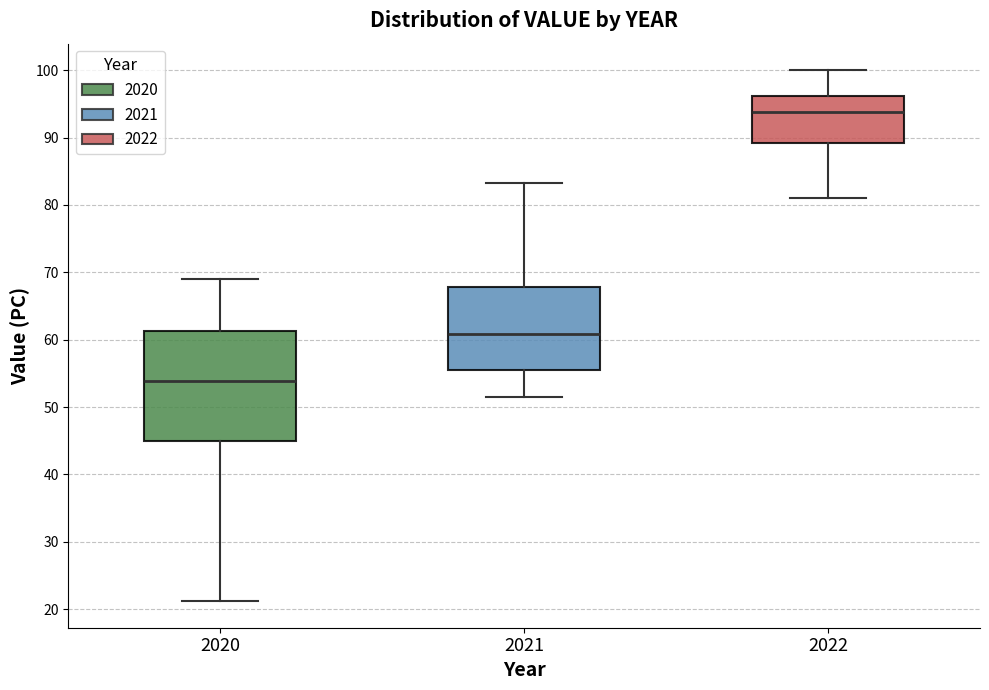

Reading left to right, transcribe this box plot: for each box, give where its median line is, the range the box spans, and where its two whiskers end, as read against the y-axis. The values are not printed on the chart, so give them approximately, as read against the axis.

2020: median 54, box 45 to 61, whiskers 21 to 69
2021: median 61, box 56 to 68, whiskers 51 to 83
2022: median 94, box 89 to 96, whiskers 81 to 100